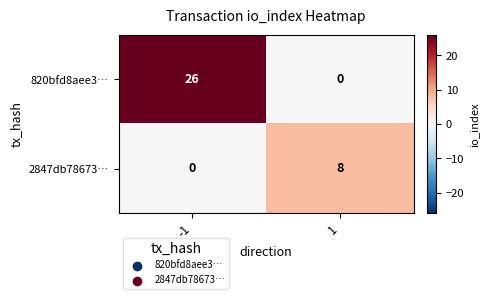

Which series has the largest range (max minus min)?

820bfd8aee3…